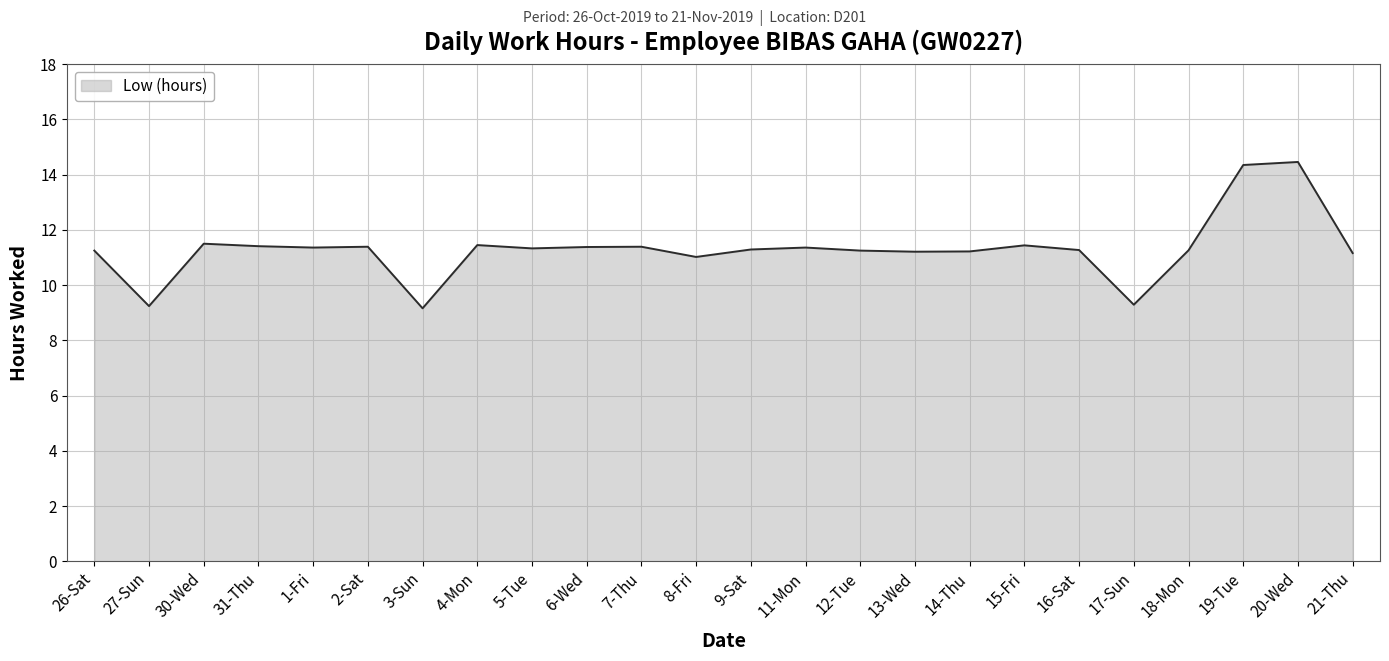

What is the difference between the maximum and minimum values?

5.3